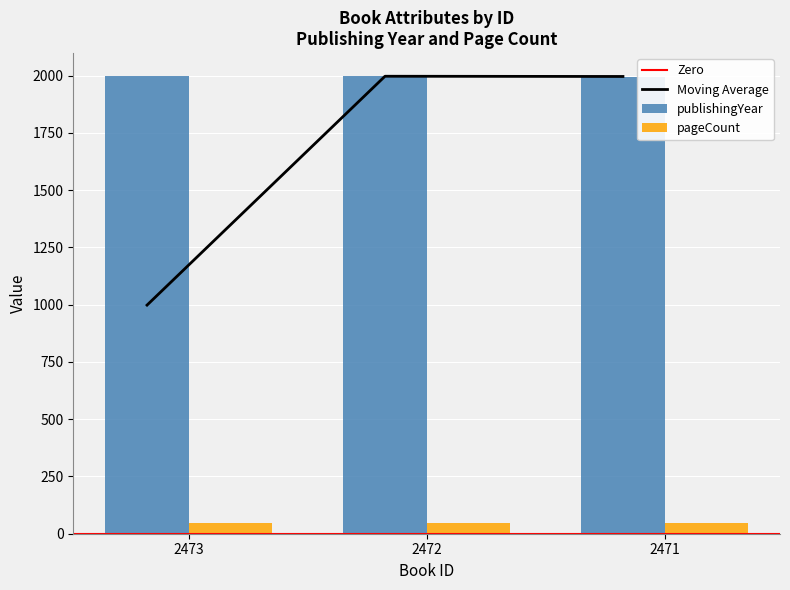

Which has a higher value, 2473 or 2471?

2473